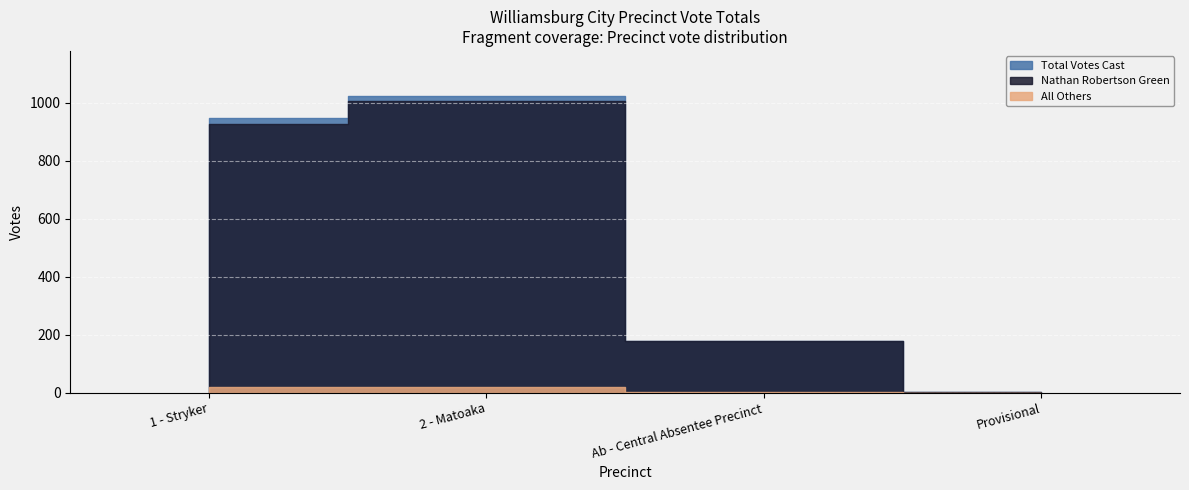

True or false: Nathan Robertson Green and All Others cross at least once.

False